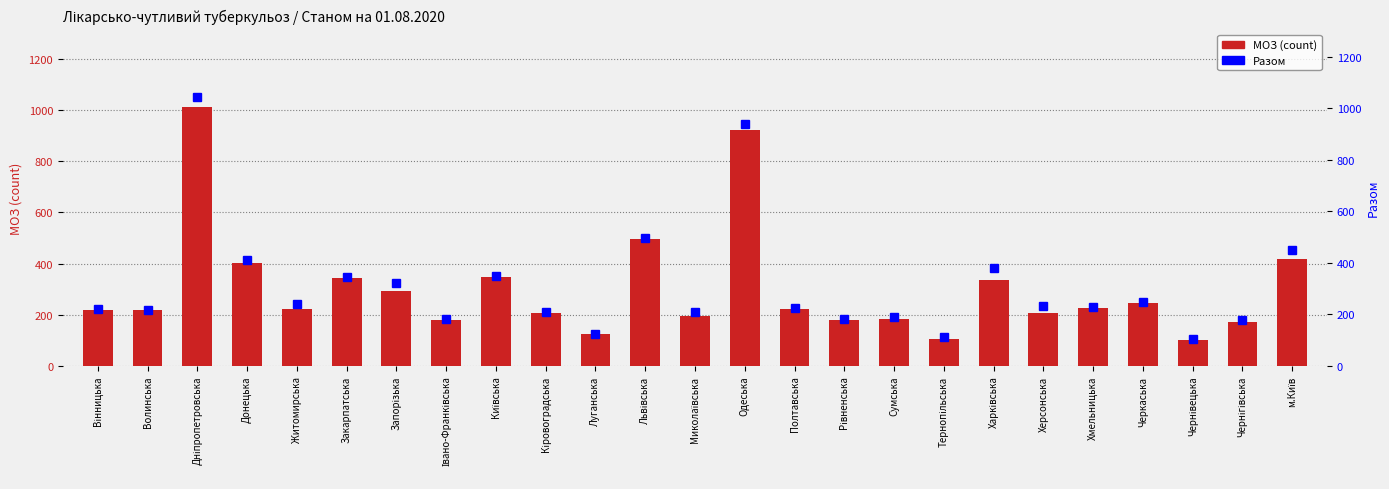

Reading left to right, list all the values displayed in this chart.

МОЗ: Вінницька=217	Волинська=218	Дніпропетровська=1011	Донецька=404	Житомирська=221	Закарпатська=343	Запорізька=293	Івано-Франківська=181	Київська=347	Кіровоградська=206	Луганська=124	Львівська=496	Миколаївська=196	Одеська=923	Полтавська=221	Рівненська=181	Сумська=182	Тернопільська=107	Харківська=334	Херсонська=206	Хмельницька=226	Черкаська=247	Чернівецька=103	Чернігівська=173	м.Київ=416
Разом: Вінницька=220	Волинська=218	Дніпропетровська=1044	Донецька=409	Житомирська=242	Закарпатська=343	Запорізька=323	Івано-Франківська=182	Київська=348	Кіровоградська=209	Луганська=125	Львівська=497	Миколаївська=209	Одеська=938	Полтавська=224	Рівненська=181	Сумська=189	Тернопільська=111	Харківська=380	Херсонська=234	Хмельницька=228	Черкаська=249	Чернівецька=104	Чернігівська=177	м.Київ=450